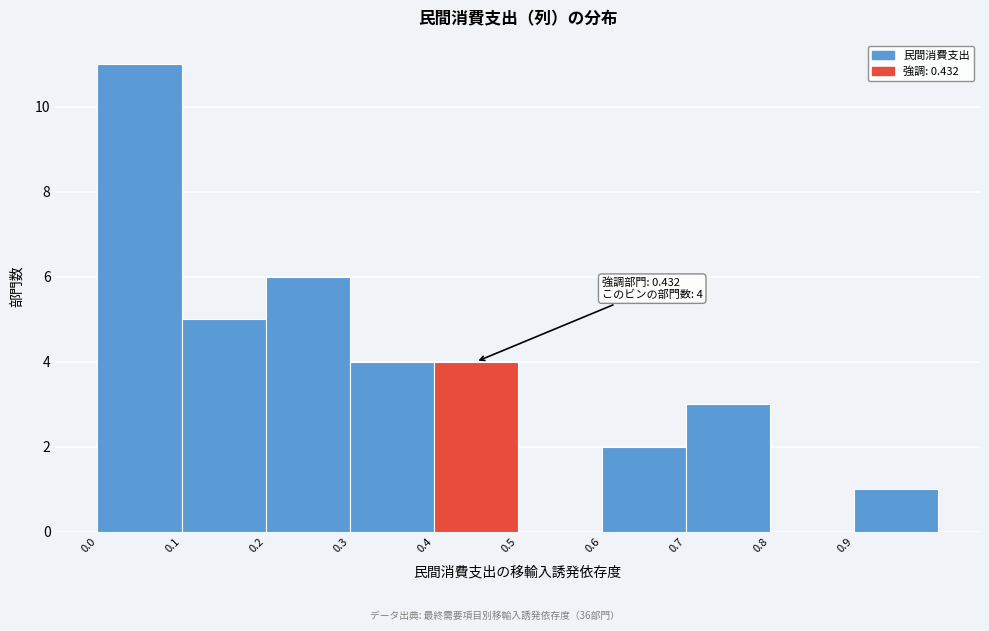

Which range on the x-axis has the tallest bar?

0.0 to 0.1